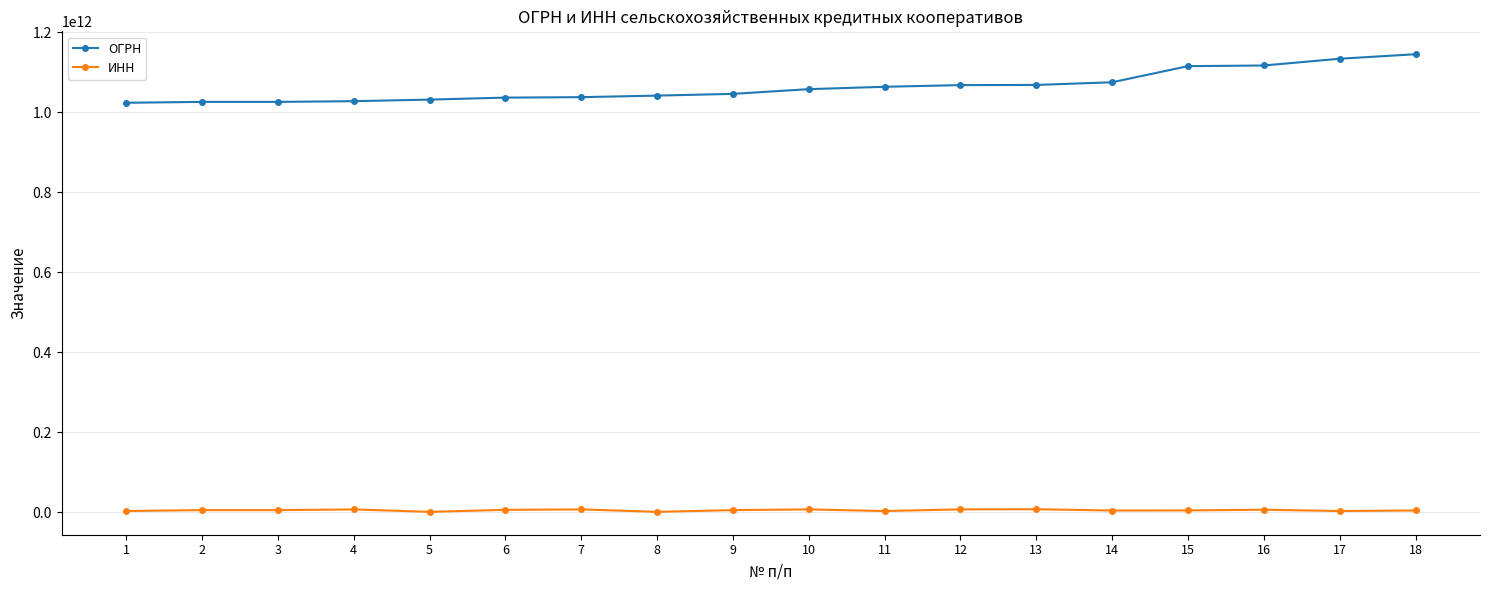

Which series has the largest total across all categories?

ОГРН